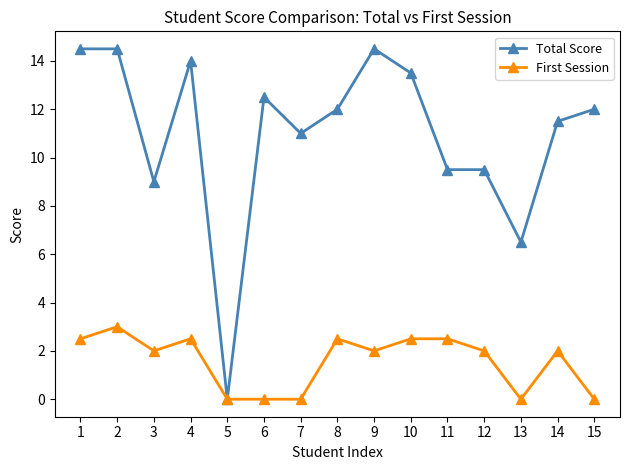

What are all the series names shown in the legend?

Total Score, First Session